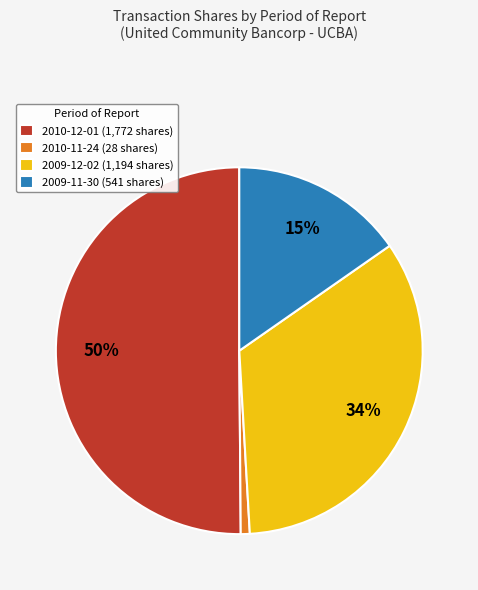

Which category has the biggest portion of the pie?

2010-12-01